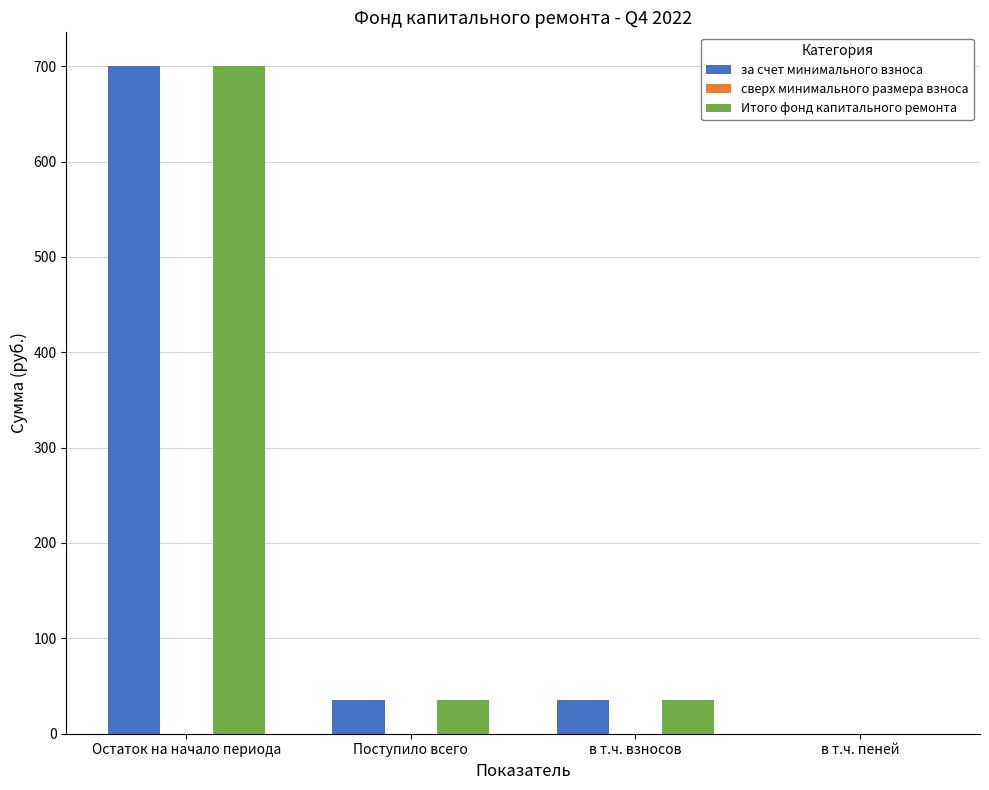

Is it true that за счет минимального взноса equals 35.5 at в т.ч. взносов?

True